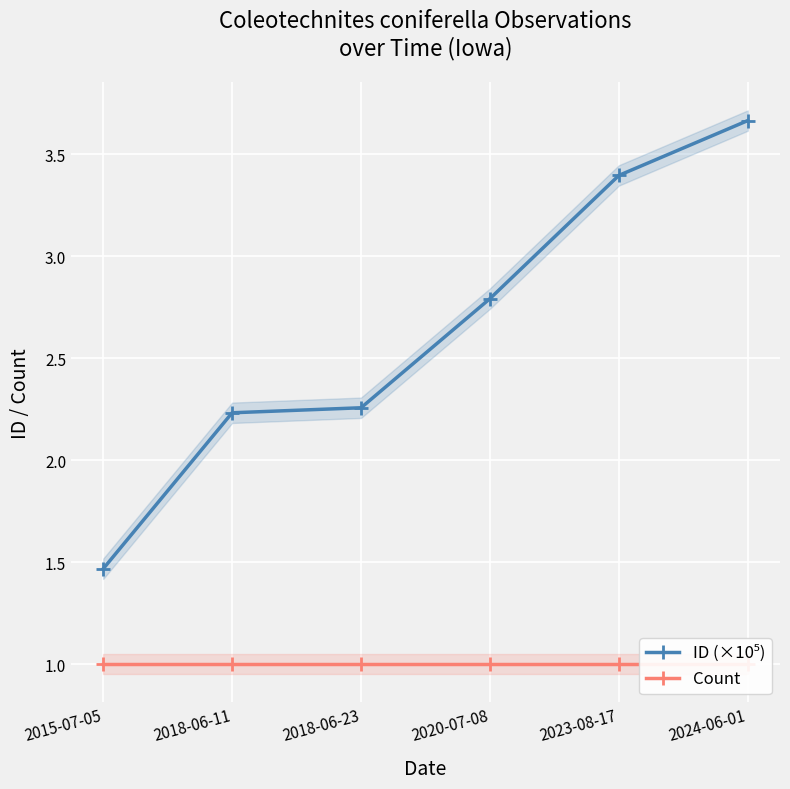

At how many categories does at least one series exceed 1?

6